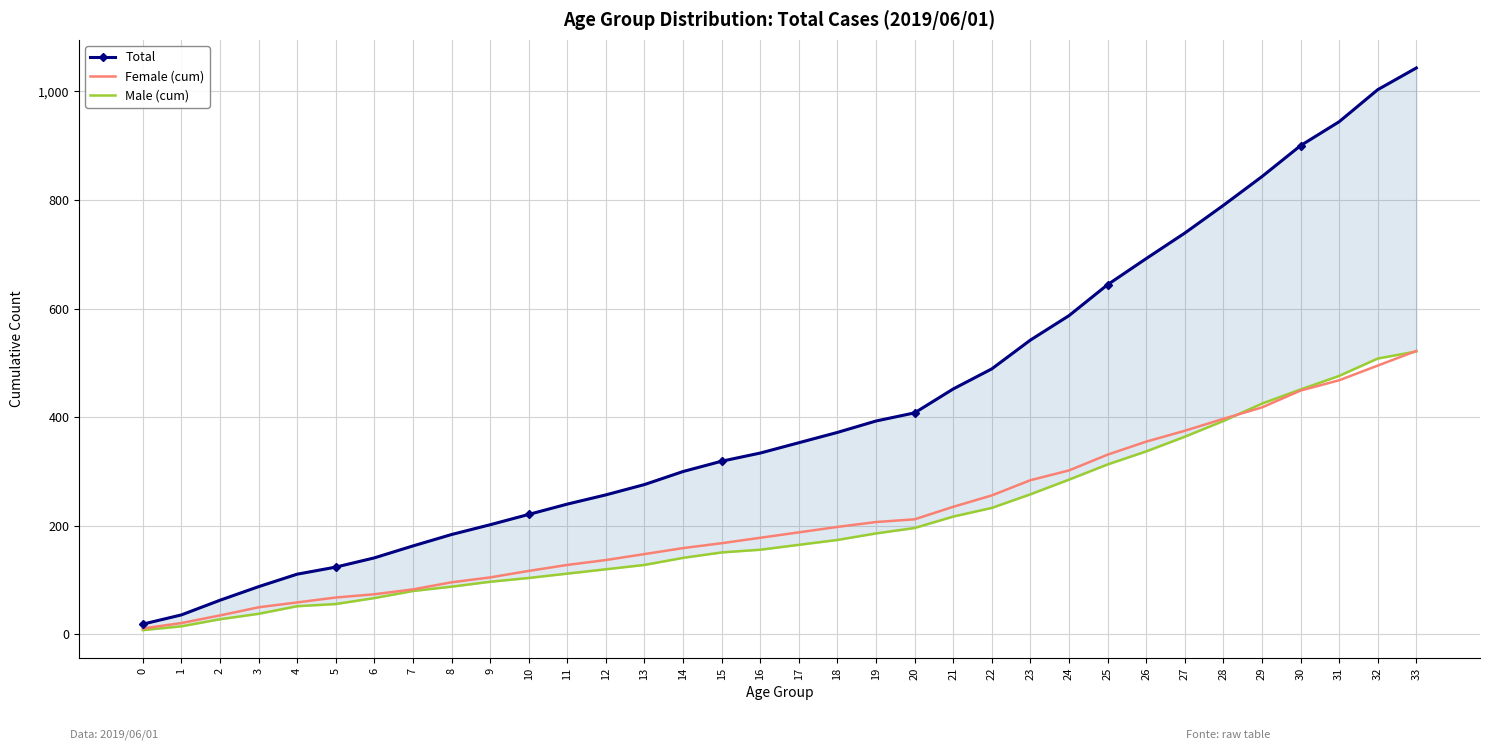

Reading left to right, transcribe all the data shown in this chart.

Total: 0=19	1=36	2=63	3=88	4=111	5=124	6=141	7=163	8=184	9=202	10=221	11=240	12=257	13=276	14=300	15=319	16=334	17=353	18=372	19=393	20=408	21=452	22=489	23=542	24=587	25=644	26=692	27=739	28=790	29=843	30=900	31=944	32=1003	33=1043
Female (cum): 0=11	1=21	2=35	3=50	4=59	5=68	6=74	7=83	8=96	9=105	10=117	11=128	12=137	13=148	14=159	15=168	16=178	17=188	18=198	19=207	20=212	21=235	22=256	23=284	24=302	25=331	26=355	27=375	28=397	29=418	30=449	31=468	32=495	33=522
Male (cum): 0=8	1=15	2=28	3=38	4=52	5=56	6=67	7=80	8=88	9=97	10=104	11=112	12=120	13=128	14=141	15=151	16=156	17=165	18=174	19=186	20=196	21=217	22=233	23=258	24=285	25=313	26=337	27=364	28=393	29=425	30=451	31=476	32=508	33=521